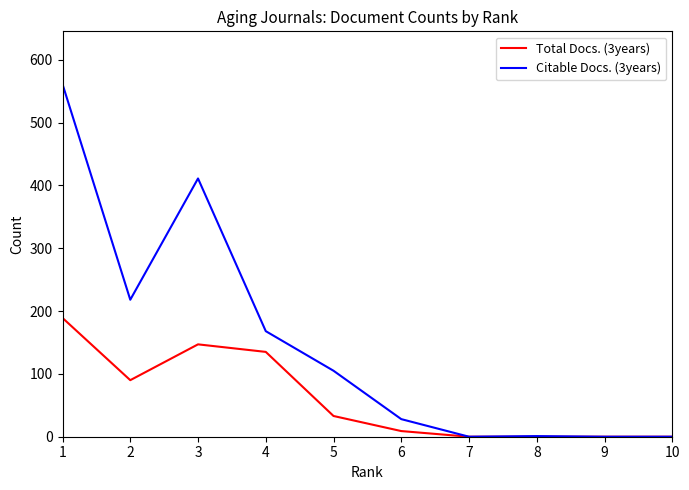

Is it true that Total Docs. (3years) equals 40 at 1?

False